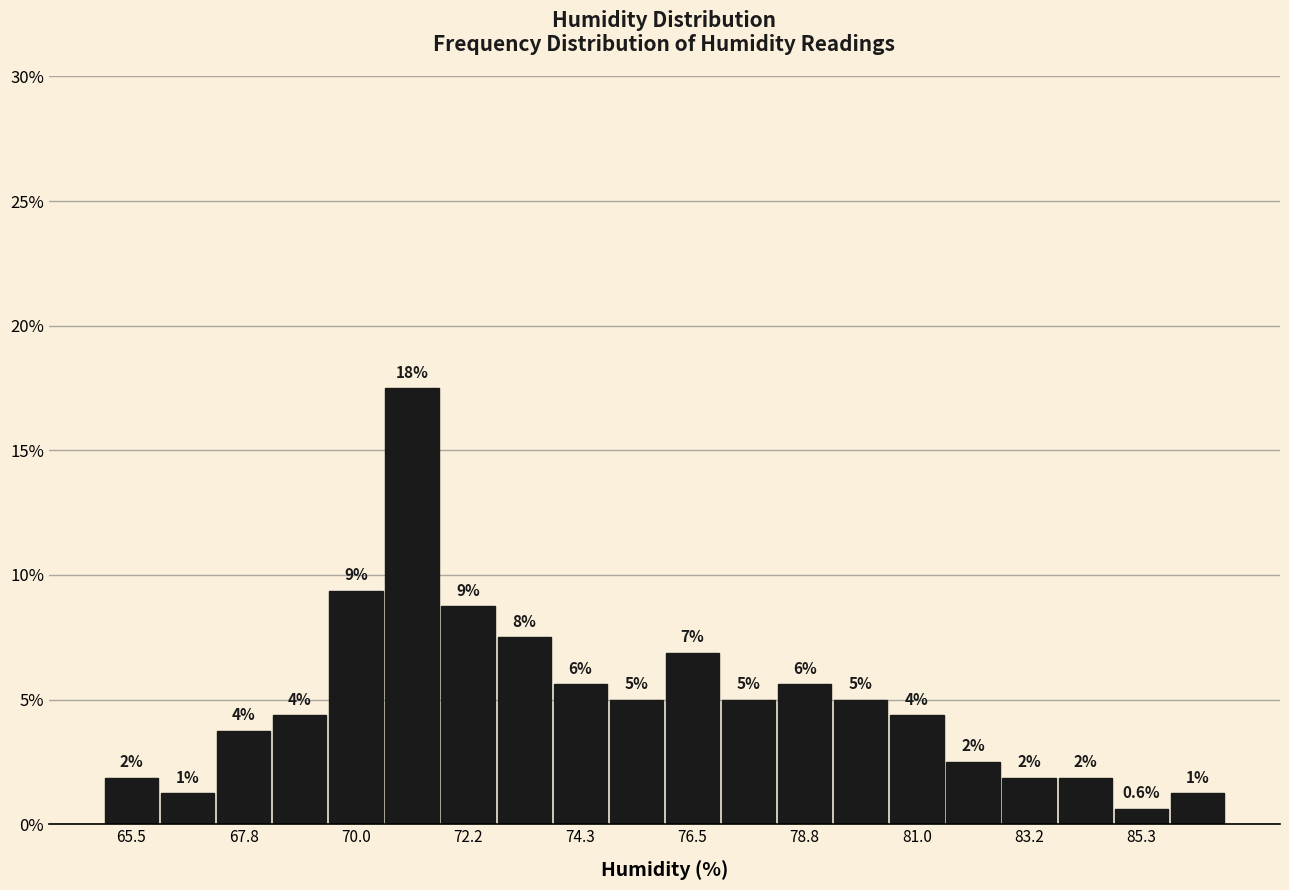

Around what value on the x-axis is the tallest bar? Give the approximate position of its centre, as read against the axis.

71.0